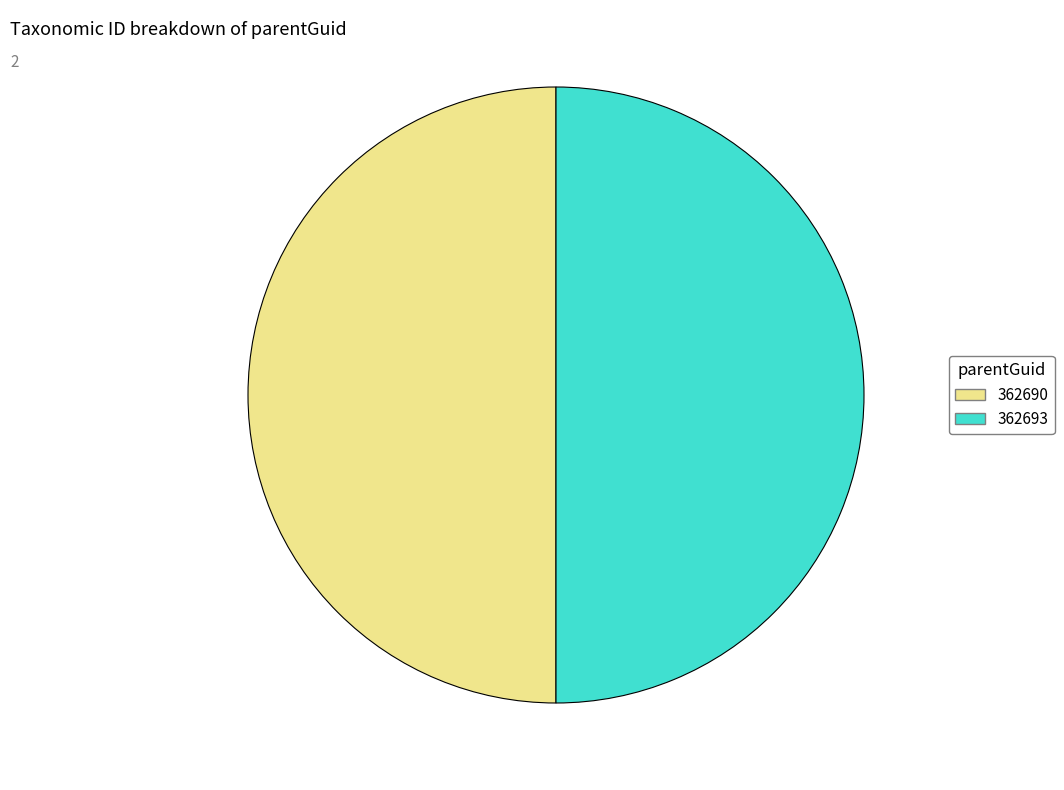

Do 362693 and 362690 together represent more than half of the pie?

Yes